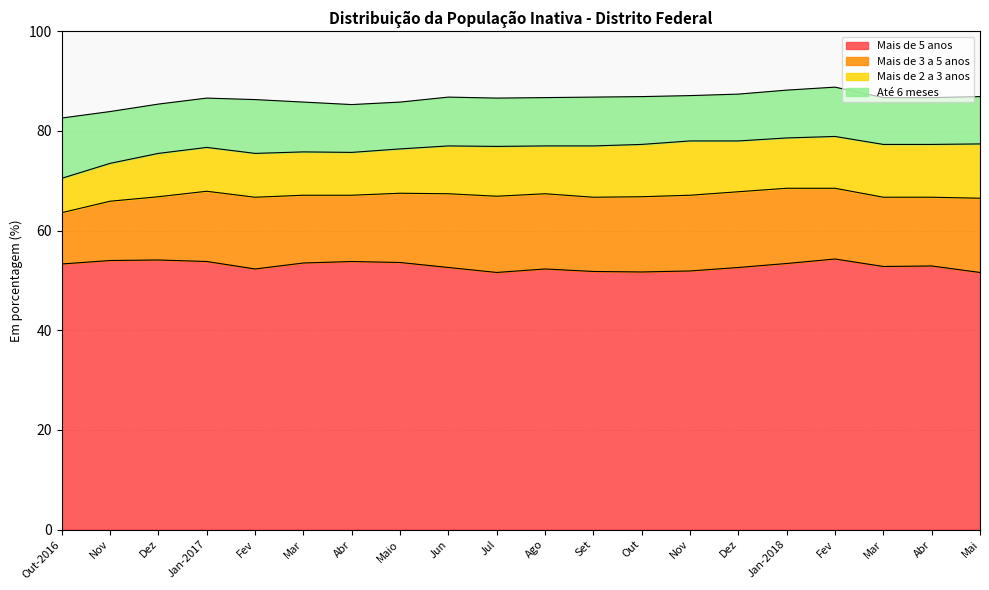

True or false: Mais de 5 anos and Até 6 meses cross at least once.

False